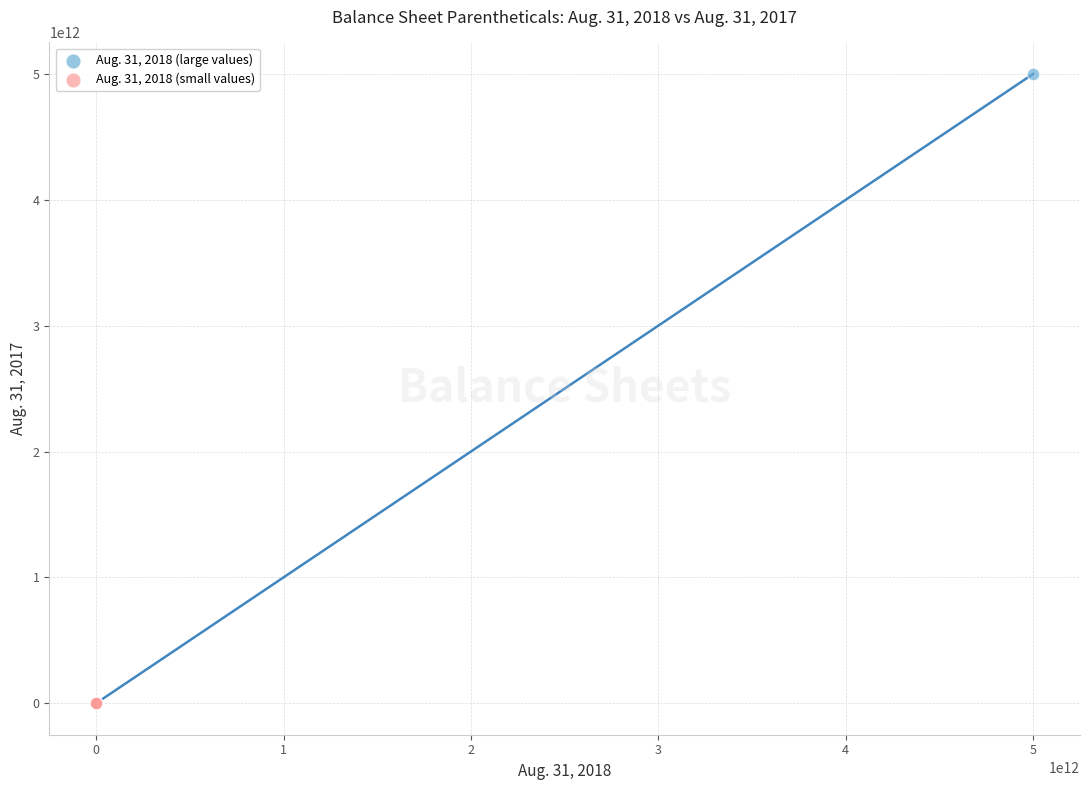

Which series reaches the maximum Y coordinate?

Aug. 31, 2018 (large values)